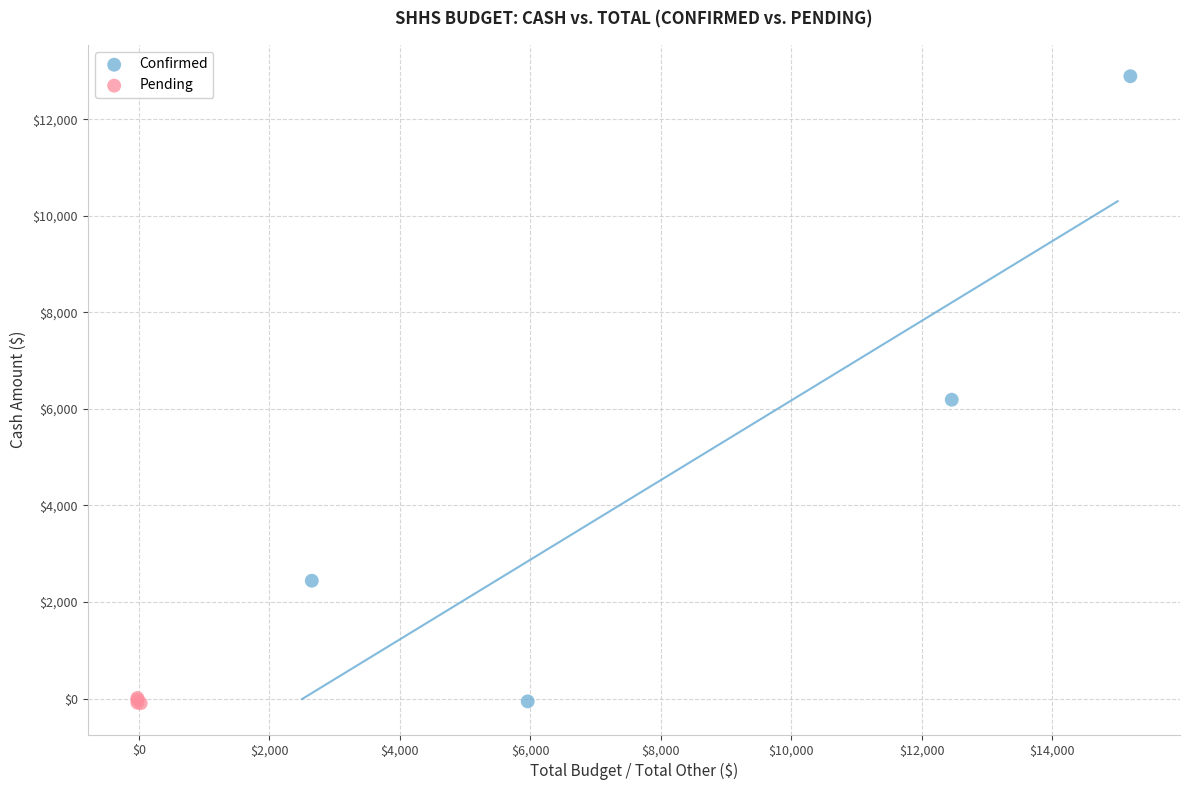

Which series contains the highest Y value?

Confirmed